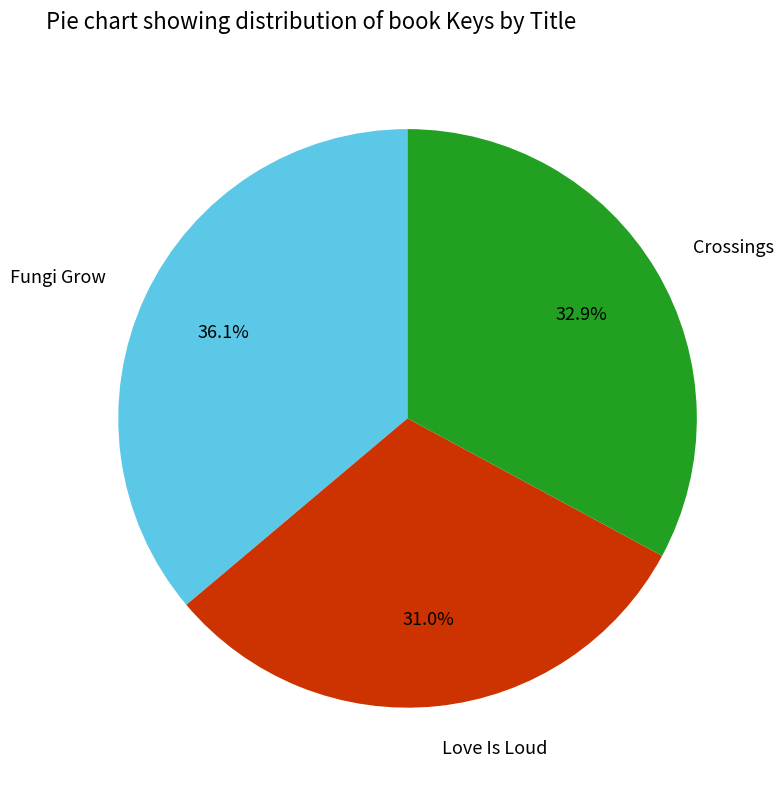

Rank the categories by value from lowest to highest.

Love Is Loud, Crossings, Fungi Grow